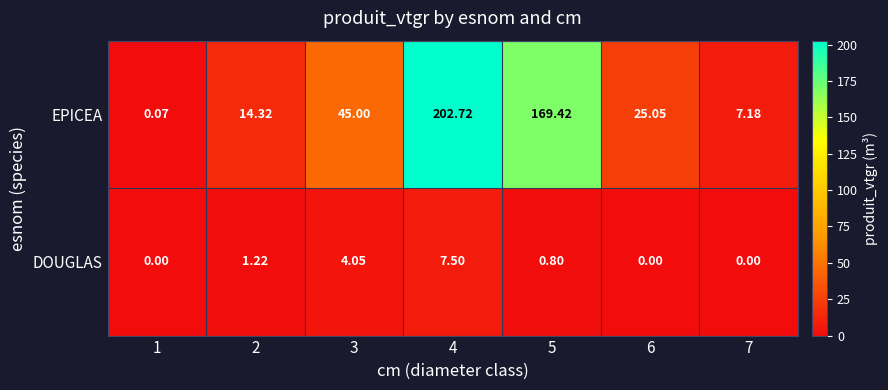

Which series has the largest range (max minus min)?

EPICEA